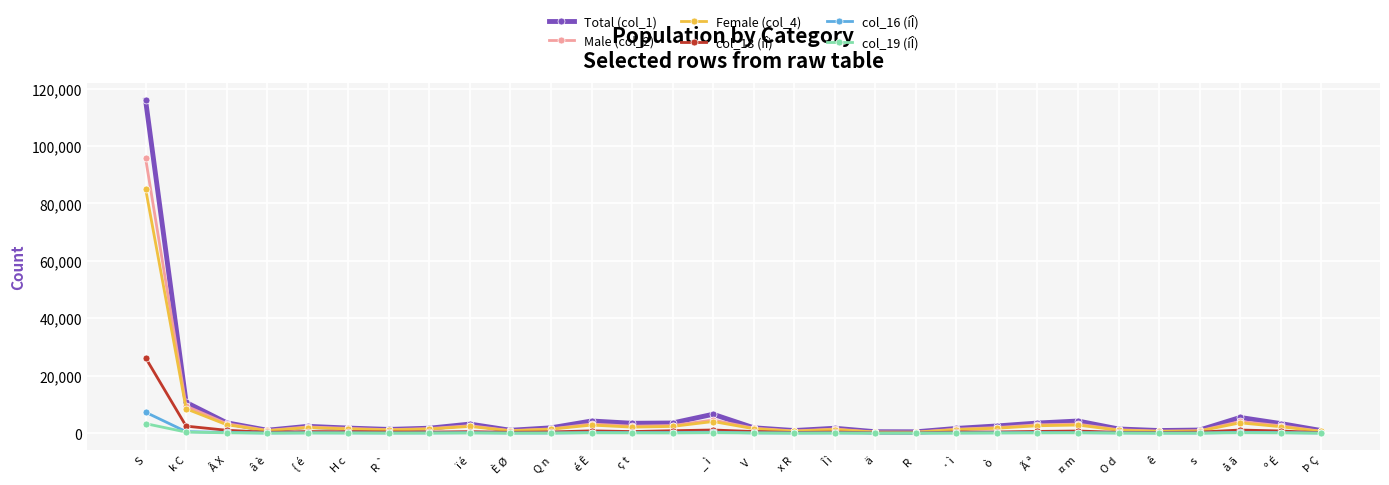

Which series has the widest spread of values?

Total (col_1)